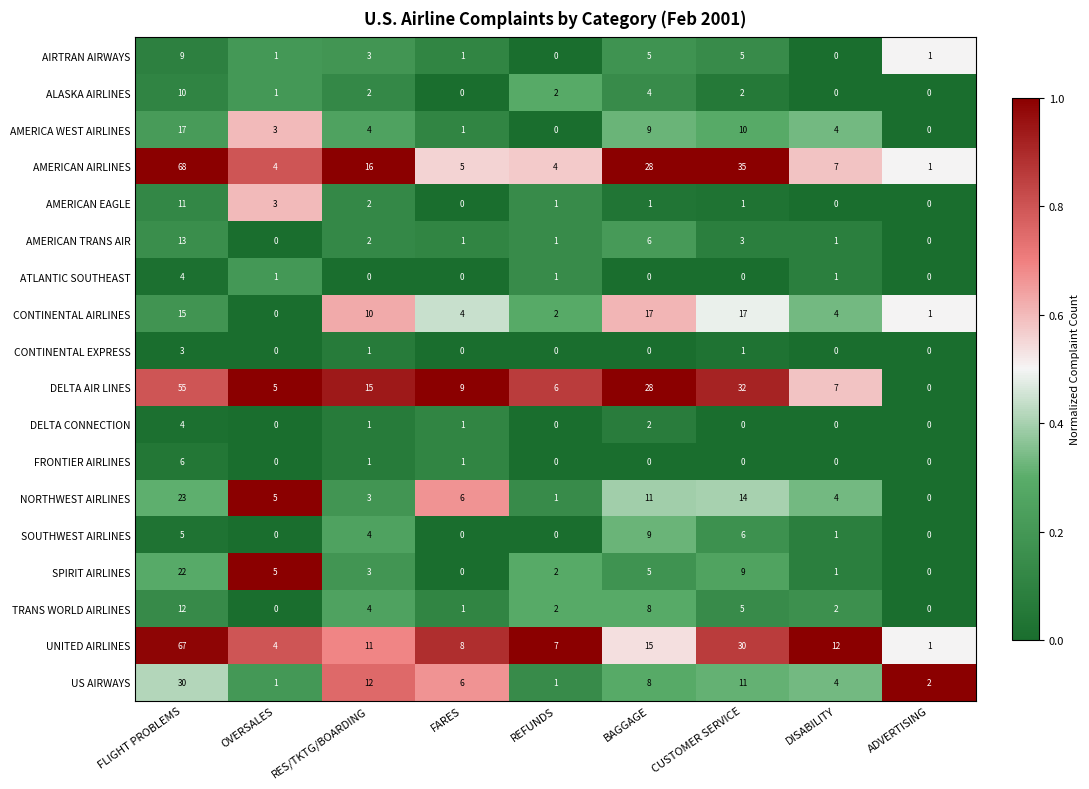

At how many categories does at least one series exceed 0?

9